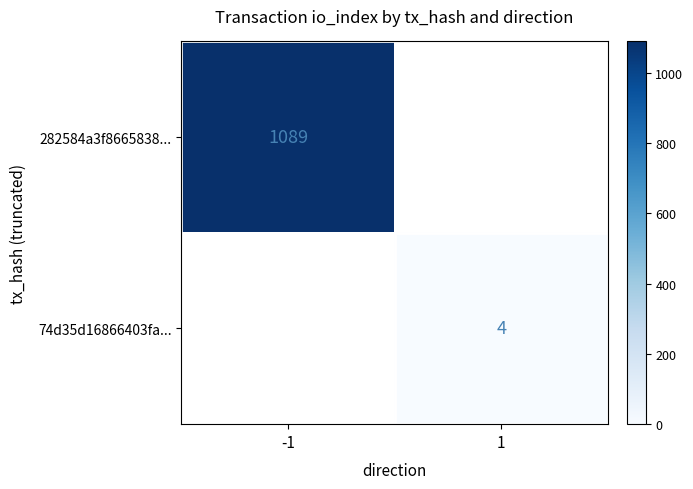

True or false: 282584a3f8665838... has a value of 1089 at -1.

True